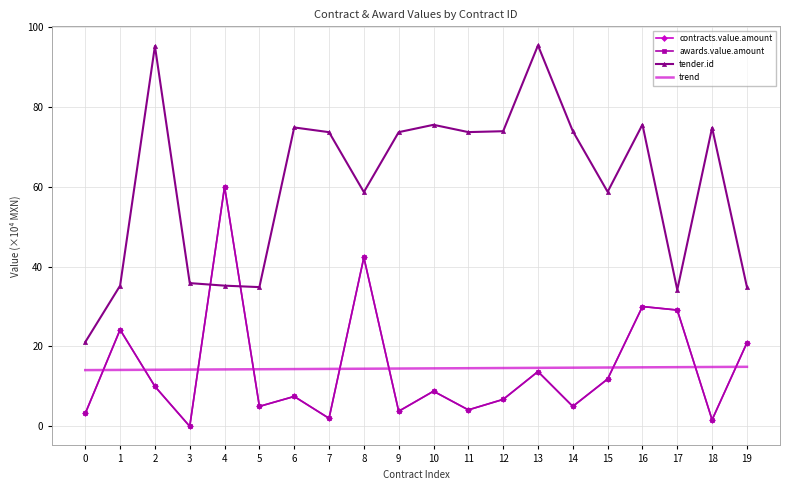

How many data points in contracts.value.amount are above 8?

10